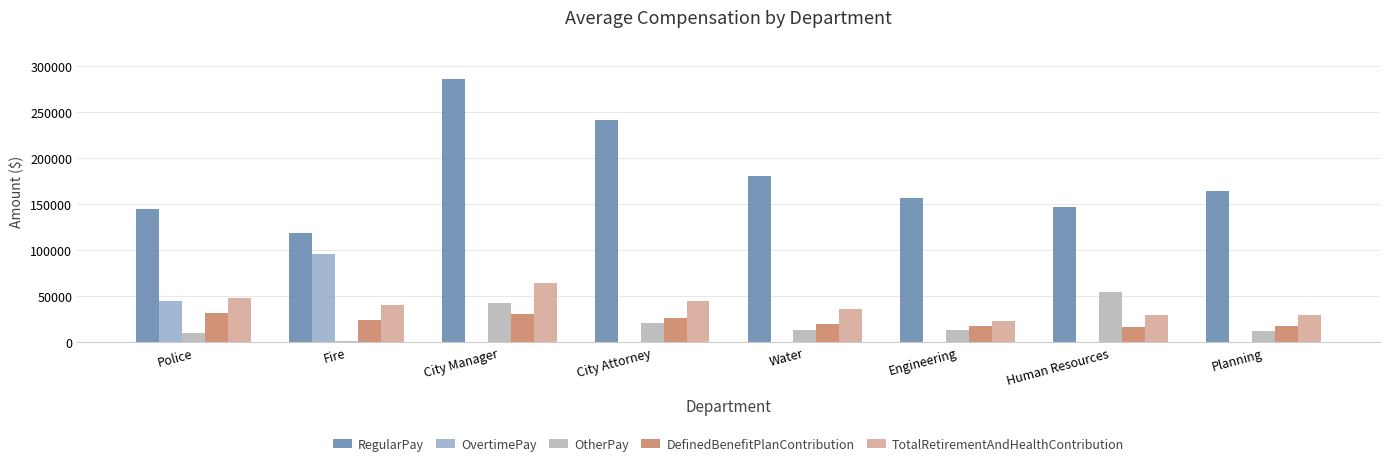

How many groups of bars are there?

8